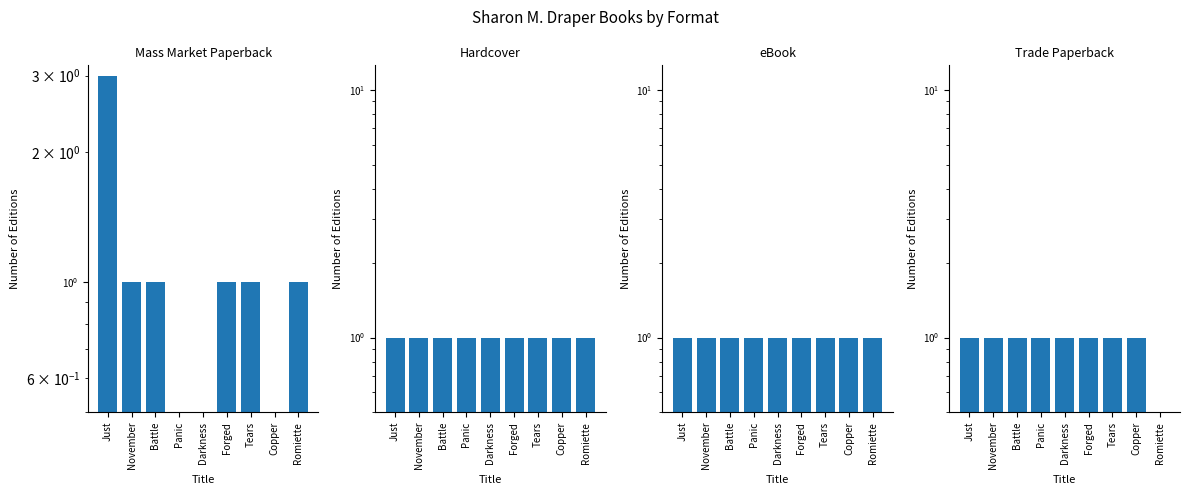

The value of Trade Paperback at Just is 1. True or false?

False